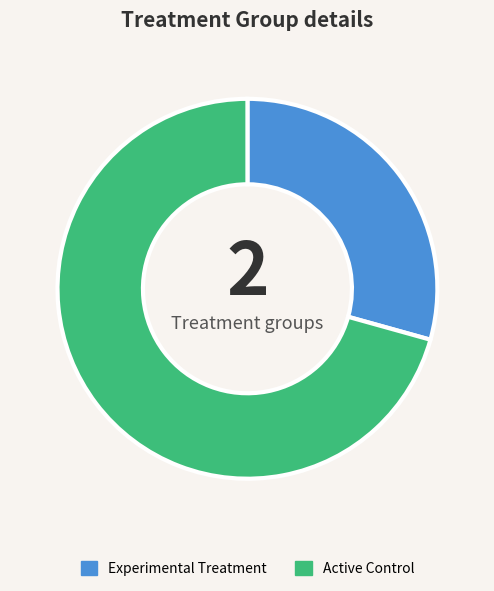

Approximately how many times larger is the value at Active Control compared to Experimental Treatment?

2.4